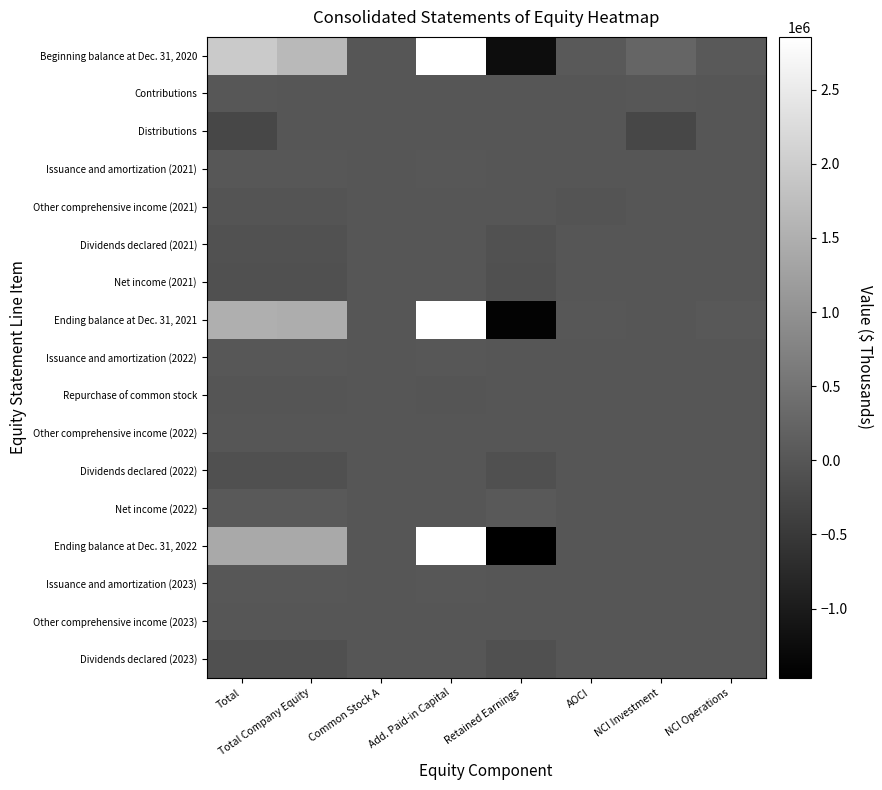

Which series changed the most between Total and AOCI?

Beginning balance at Dec. 31, 2020